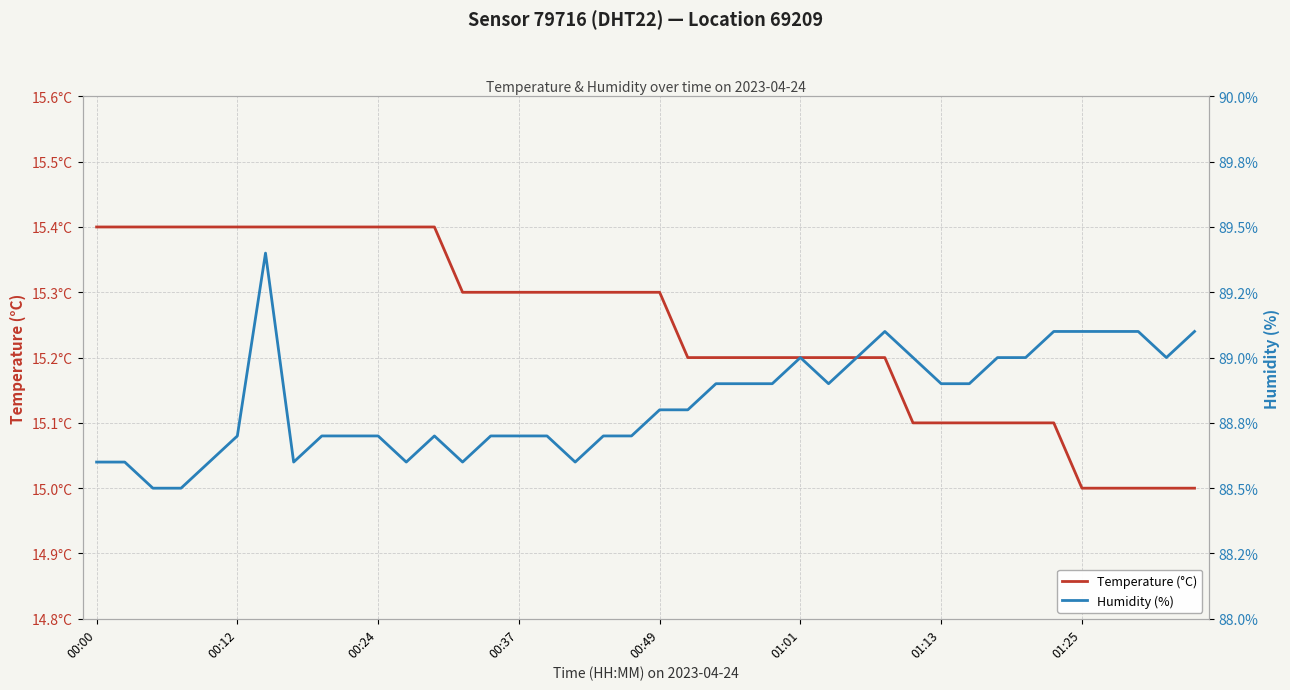

What is the difference between the maximum and minimum values in the Humidity (%) series?

0.9